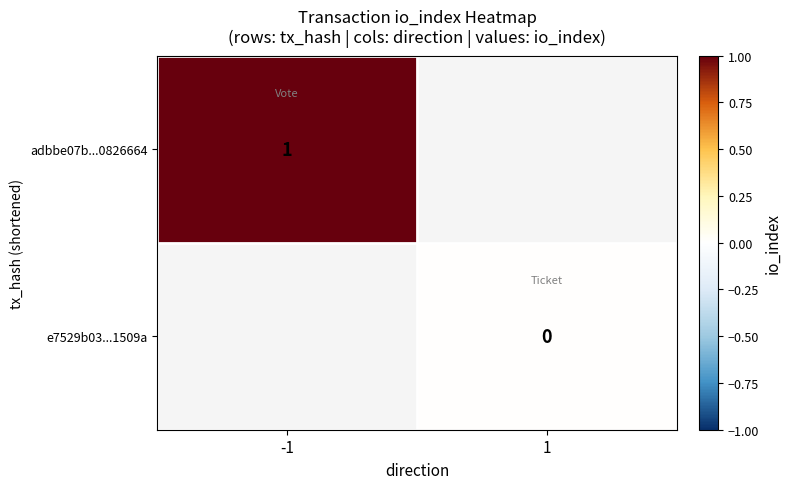

True or false: adbbe07b...0826664 has a value of 1 at -1.

True